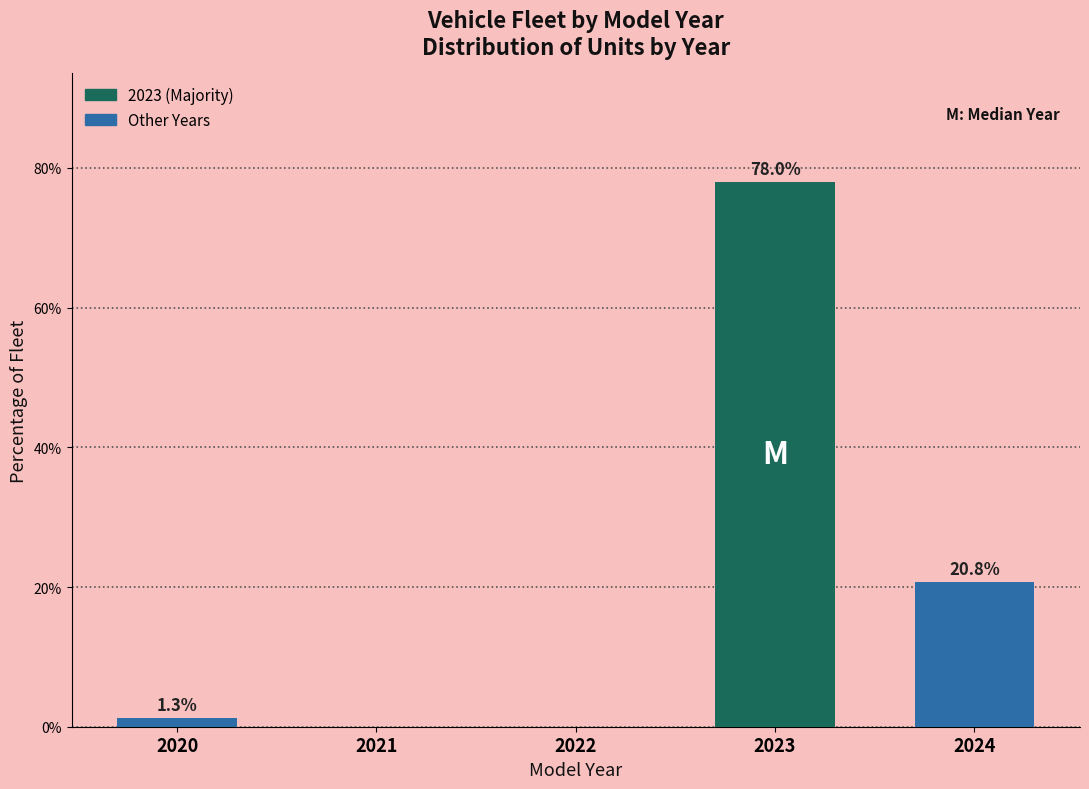

Reading right to left, what are all the values shown in this chart?

2024=20.8	2023=78.0	2022=0.0	2021=0.0	2020=1.3